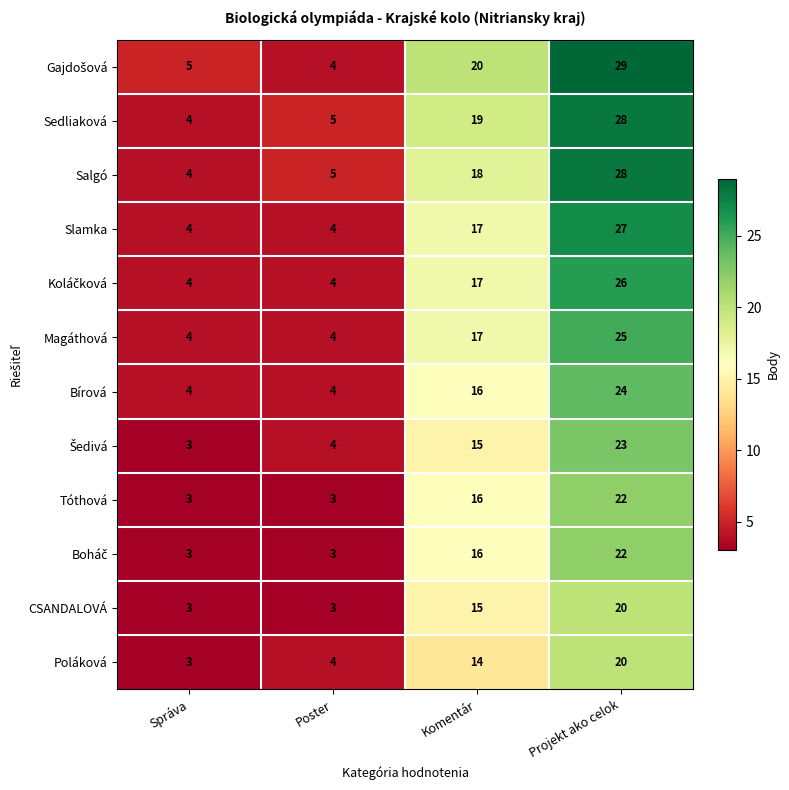

At how many categories does at least one series exceed 8?

2